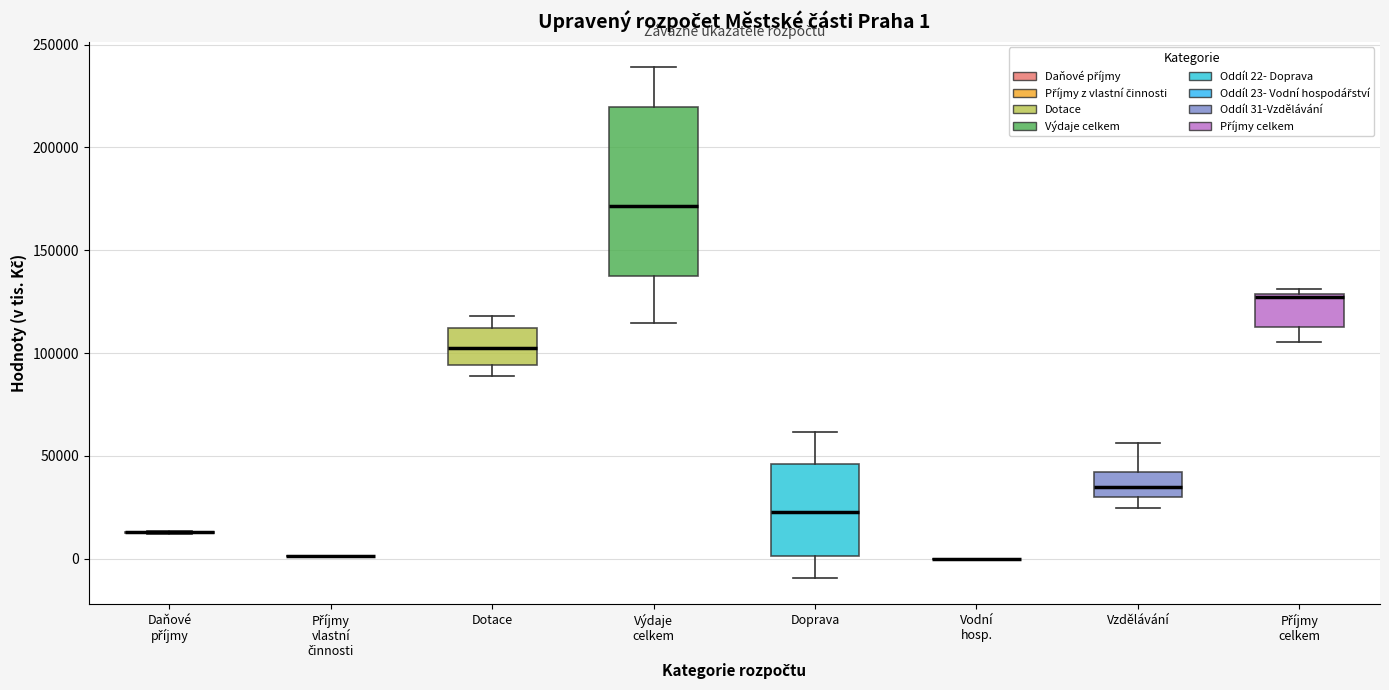

Which box is the tallest, from its lower edge to its upper edge?

Výdaje celkem